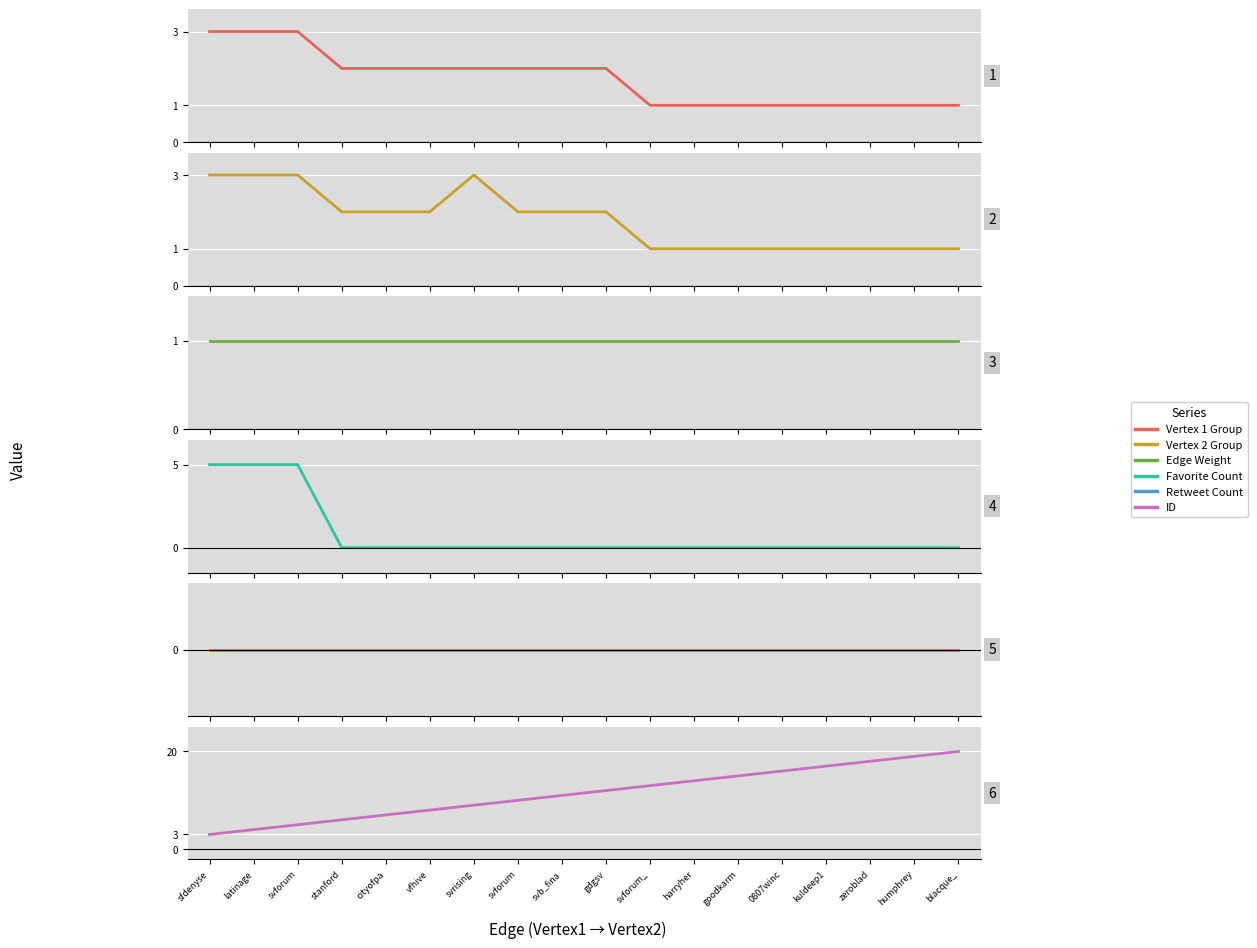

Which series has the widest spread of values?

ID